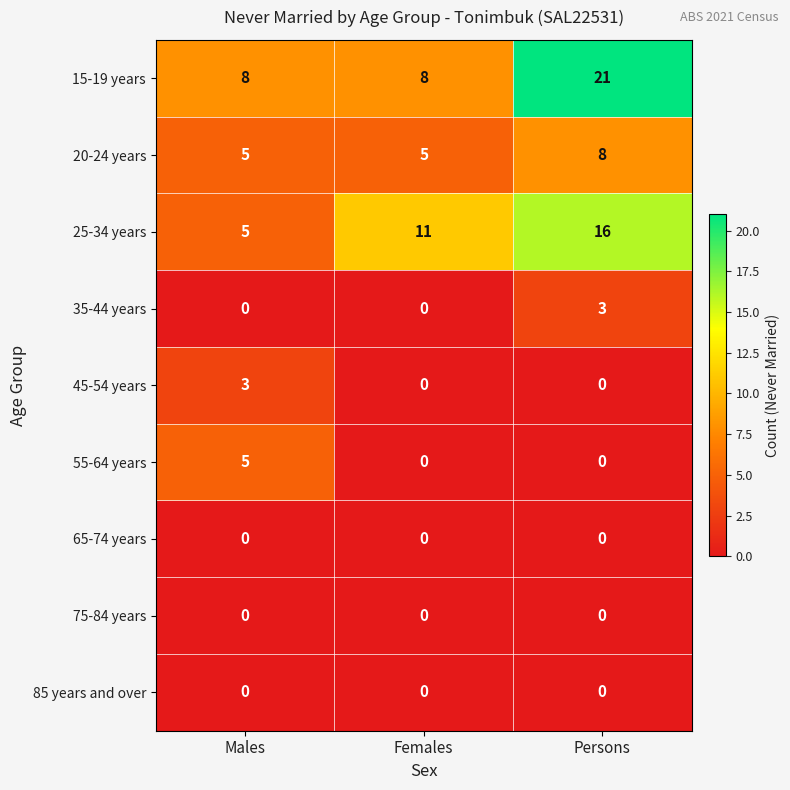

Which series has the widest spread of values?

15-19 years